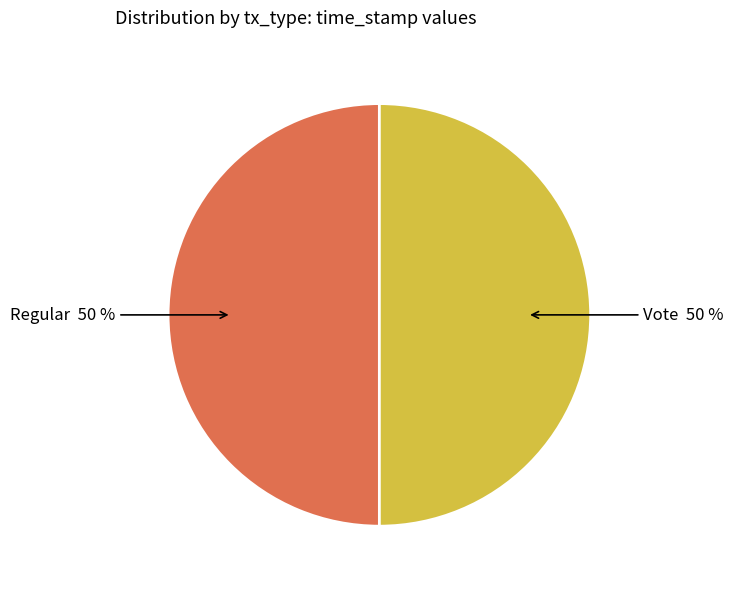

How many segments does this pie chart have?

2